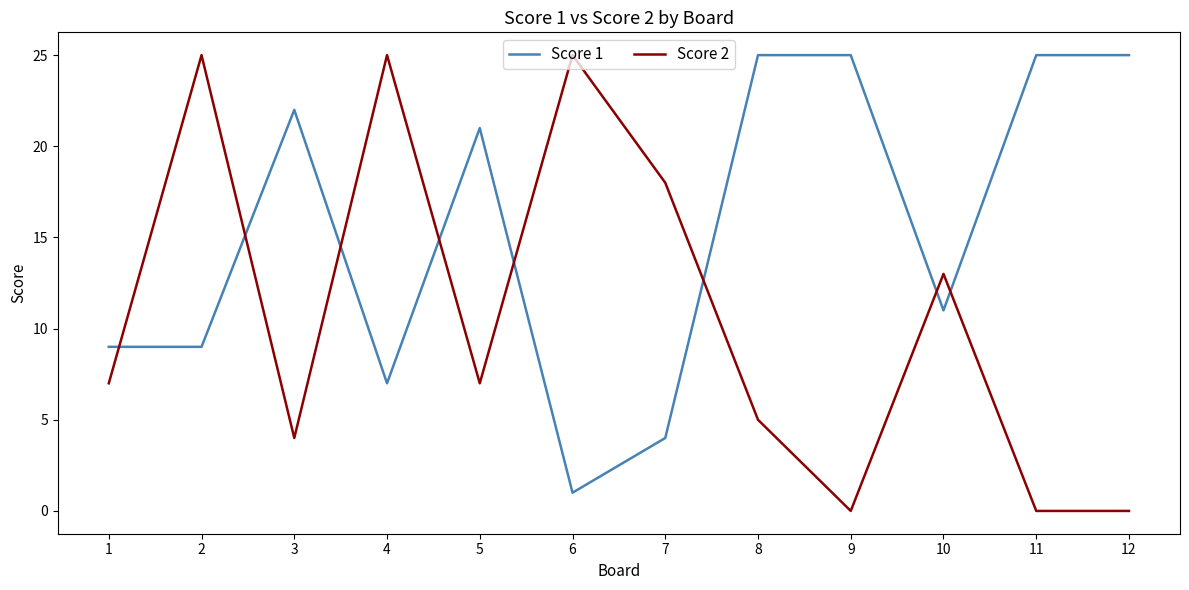

The value of Score 2 at 3 is 4. True or false?

True